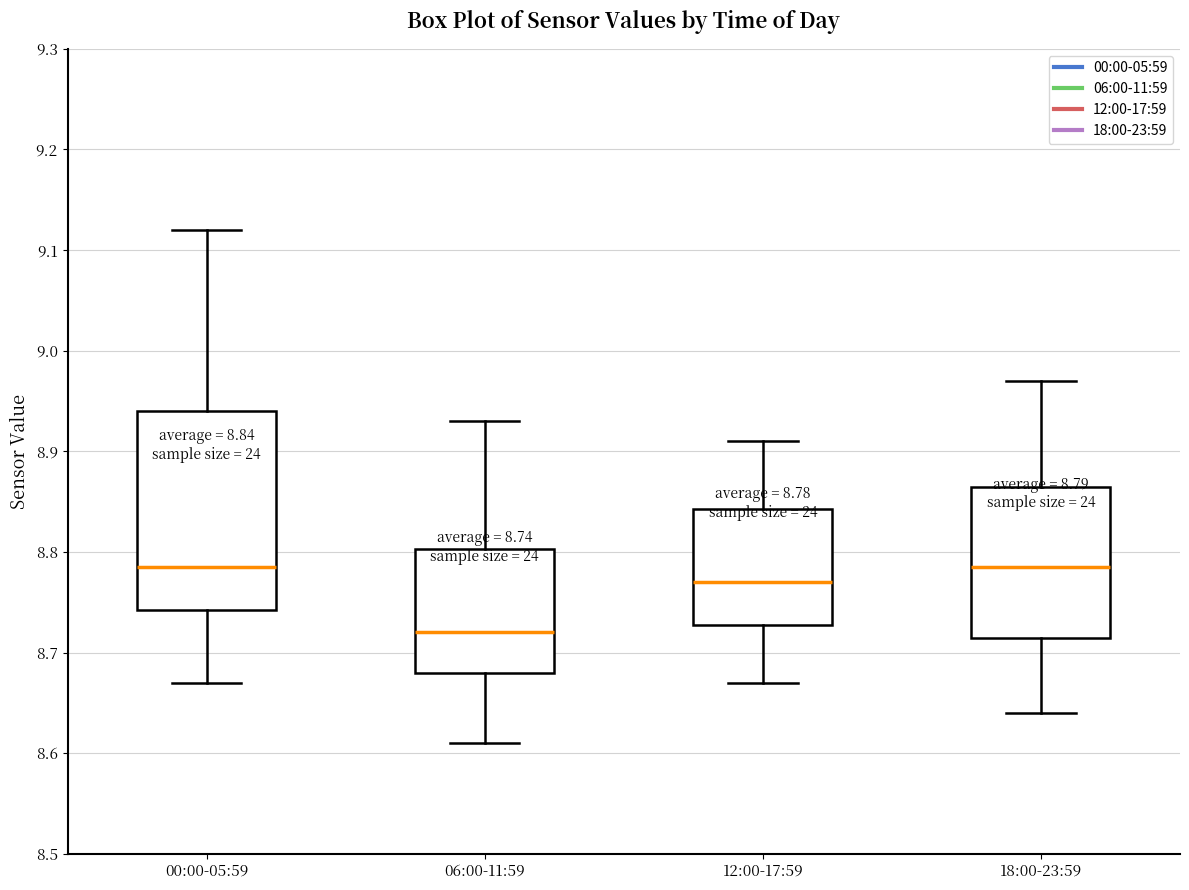

Comparing the boxes themselves (not the whiskers), which one is the tallest?

00:00-05:59